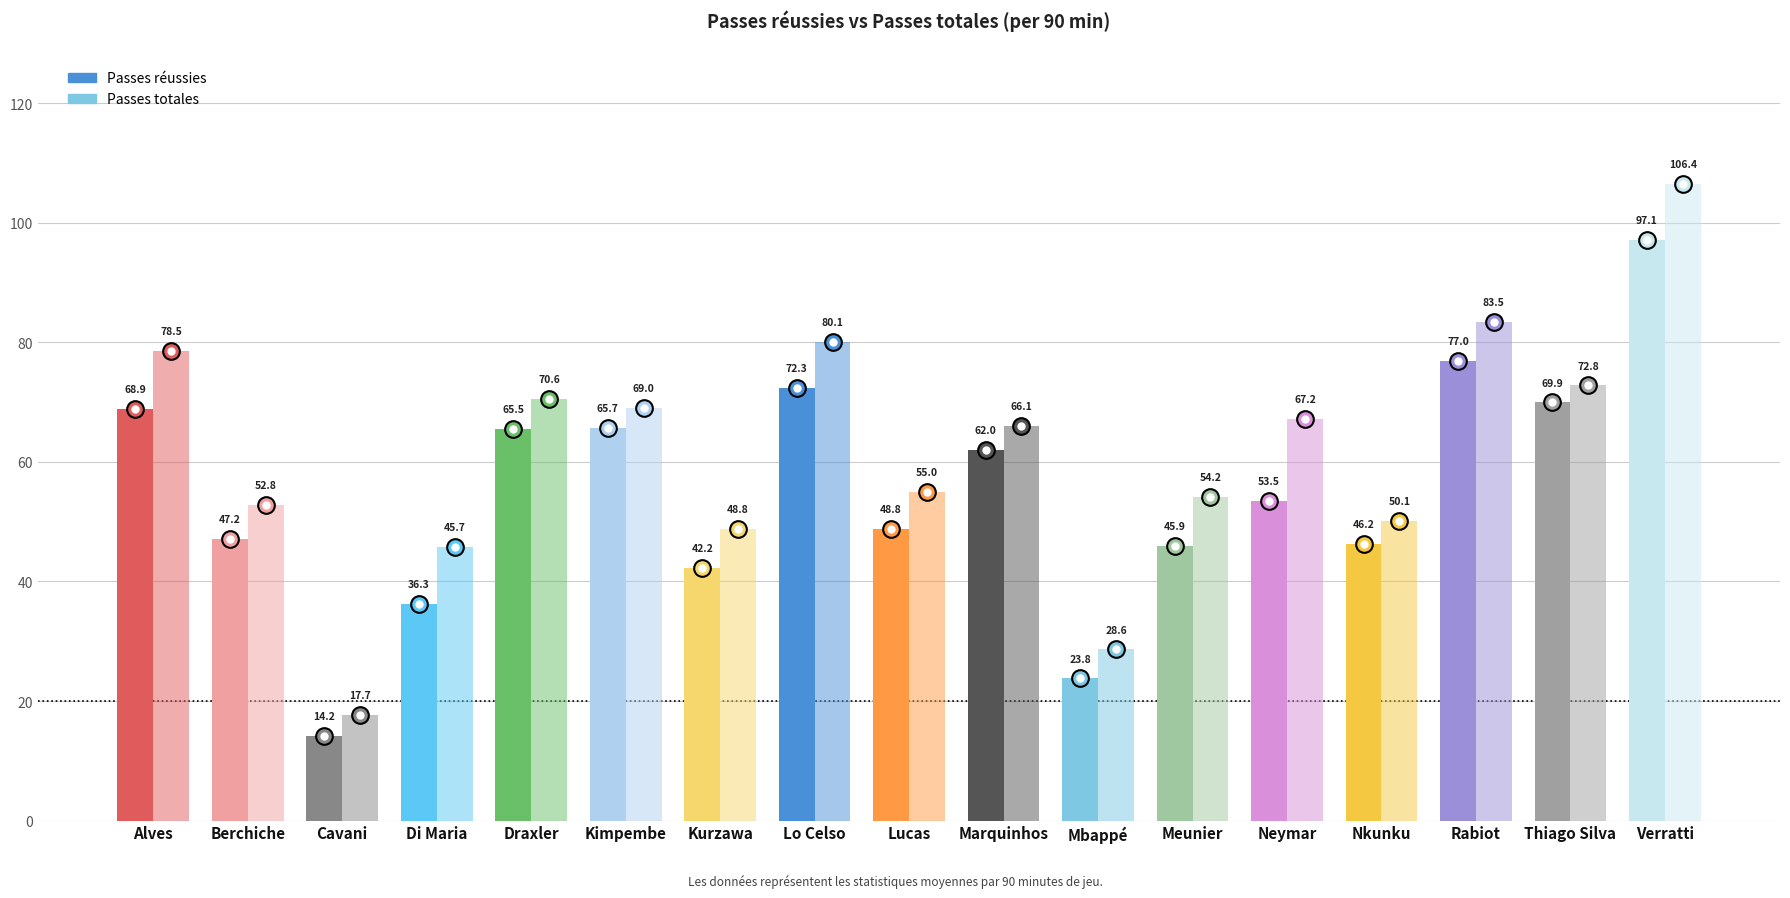

Reading left to right, extract all data points from this chart.

Passes réussies: Alves=68.9	Berchiche=47.2	Cavani=14.2	Di Maria=36.3	Draxler=65.5	Kimpembe=65.7	Kurzawa=42.2	Lo Celso=72.3	Lucas=48.8	Marquinhos=62.0	Mbappé=23.8	Meunier=45.9	Neymar=53.5	Nkunku=46.2	Rabiot=77.0	Thiago Silva=69.9	Verratti=97.1
Passes totales: Alves=78.5	Berchiche=52.8	Cavani=17.7	Di Maria=45.7	Draxler=70.6	Kimpembe=69.0	Kurzawa=48.8	Lo Celso=80.1	Lucas=55.0	Marquinhos=66.1	Mbappé=28.6	Meunier=54.2	Neymar=67.2	Nkunku=50.1	Rabiot=83.5	Thiago Silva=72.8	Verratti=106.4